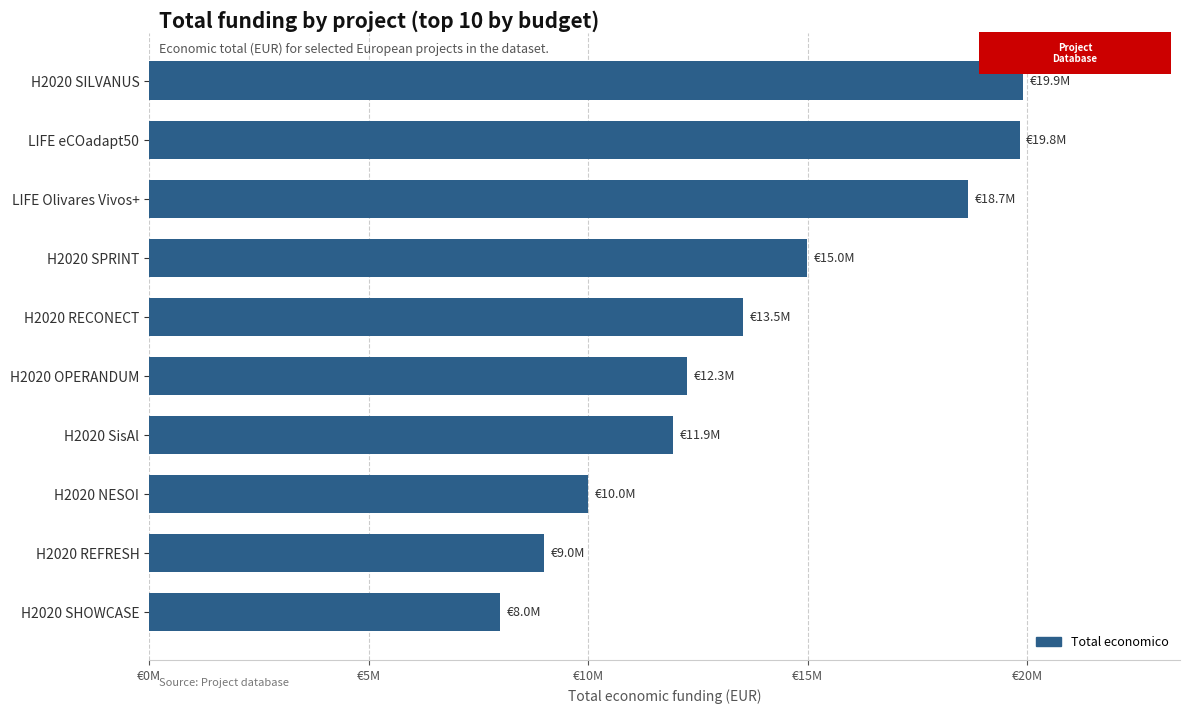

Does the chart contain any negative values?

No